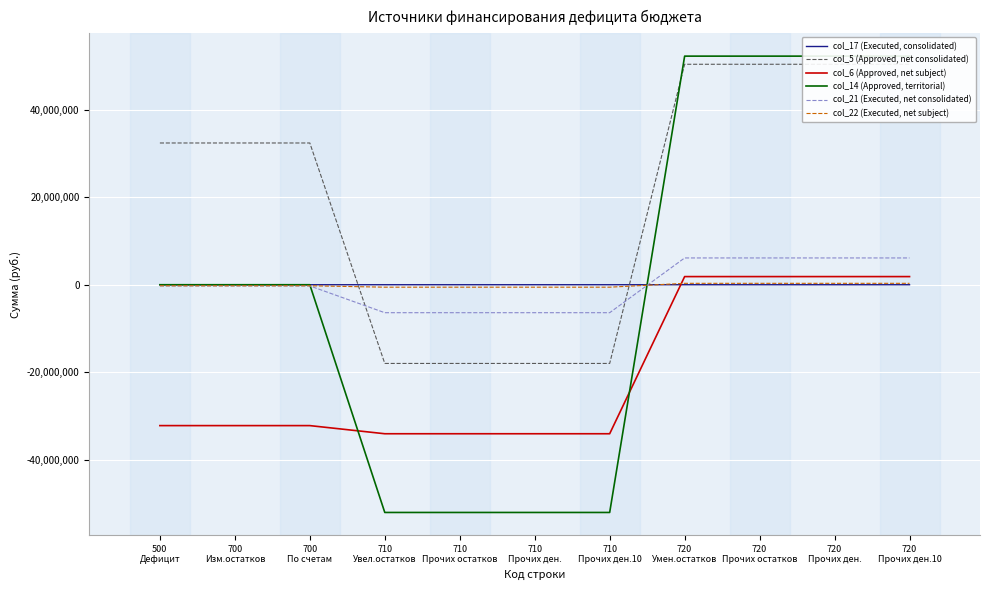

What is the maximum value shown in the chart?

52306616.0